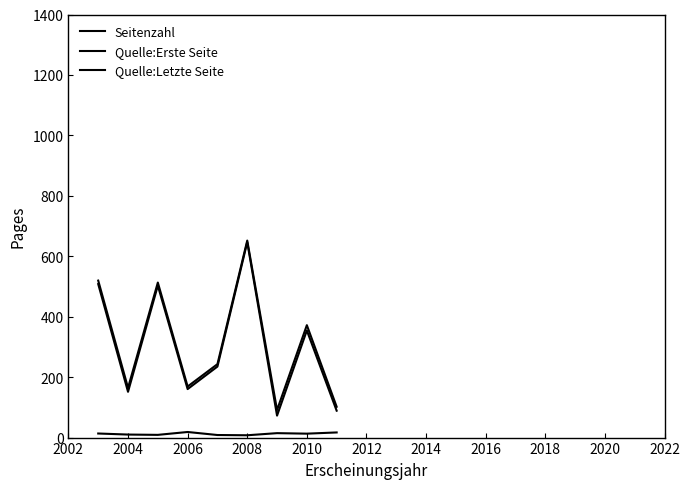

What is the maximum value for Seitenzahl?

18.5